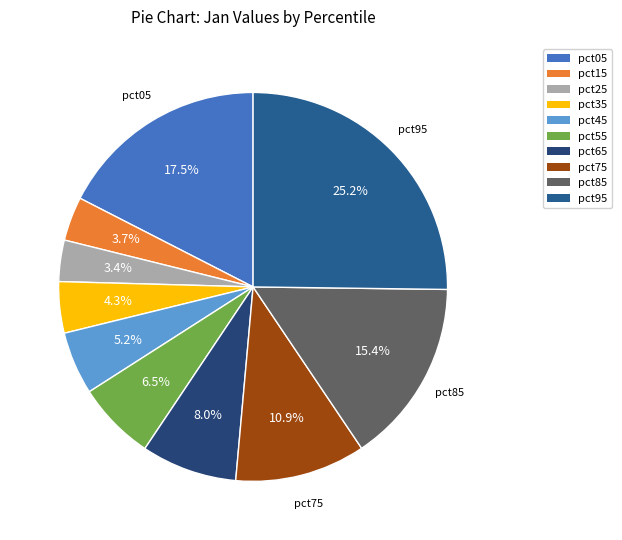

Does pct95 represent more than half of the total?

No